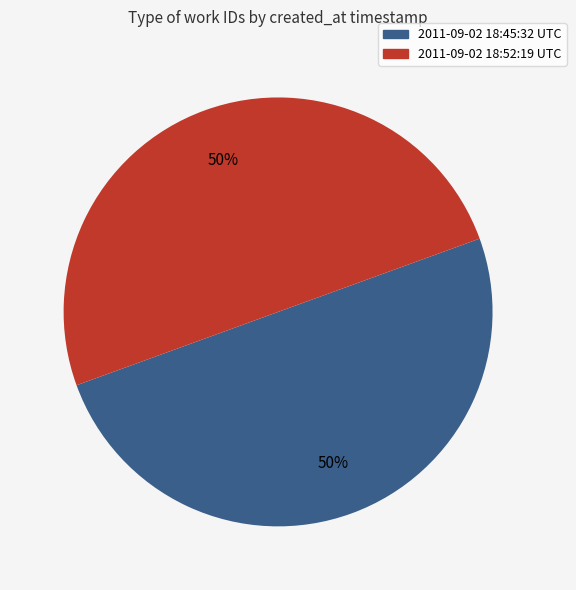

Count the number of slices in the pie.

2